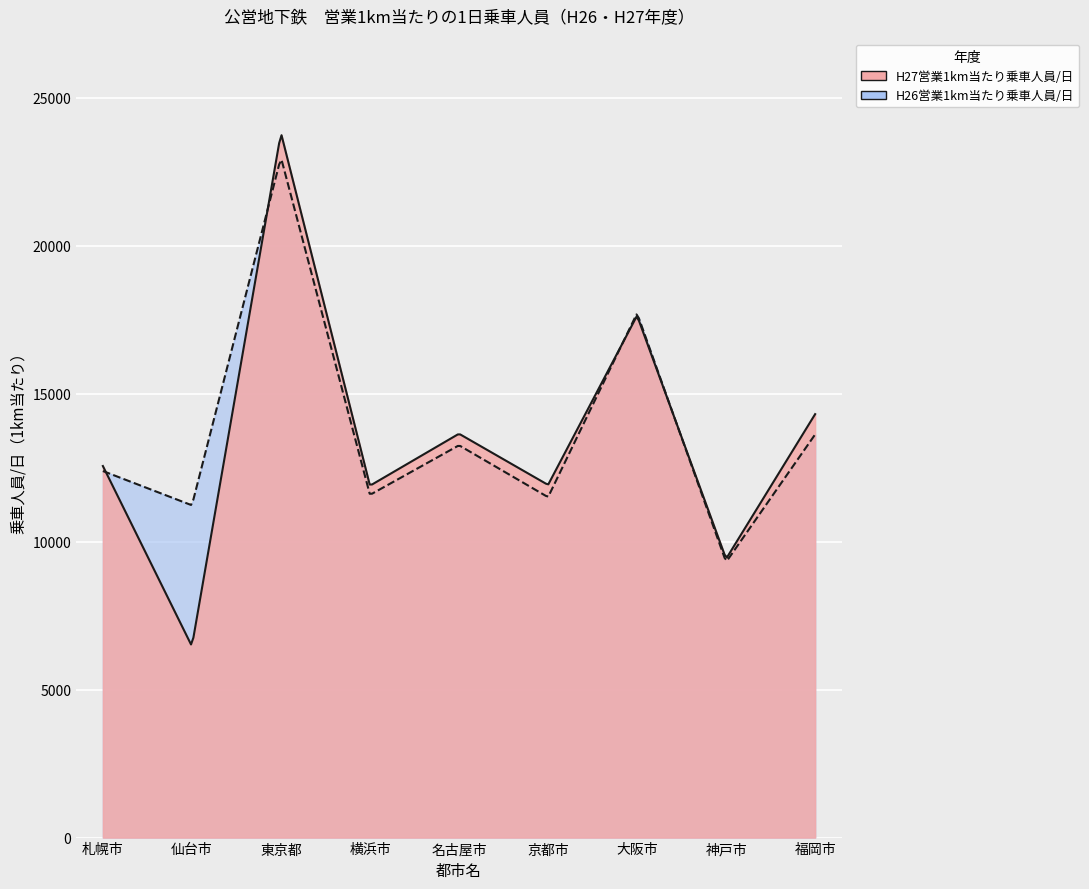

At which category does H27営業1km当たり乗車人員/日 reach its first local peak?

2